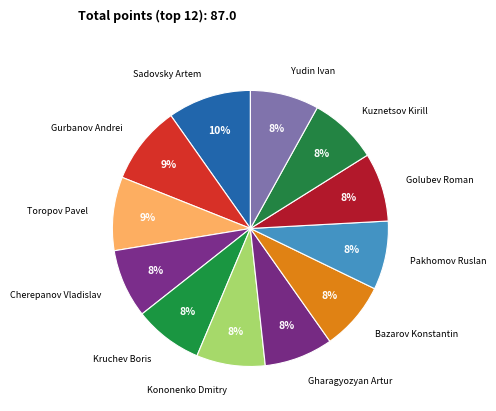

To the nearest percent, what is the average slice percentage?

8%